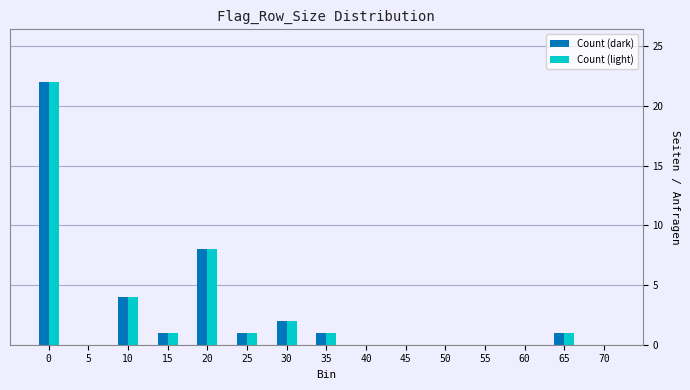

Reading right to left, list all the values displayed in this chart.

Count (dark): 70=0	65=1	60=0	55=0	50=0	45=0	40=0	35=1	30=2	25=1	20=8	15=1	10=4	5=0	0=22
Count (light): 70=0	65=1	60=0	55=0	50=0	45=0	40=0	35=1	30=2	25=1	20=8	15=1	10=4	5=0	0=22